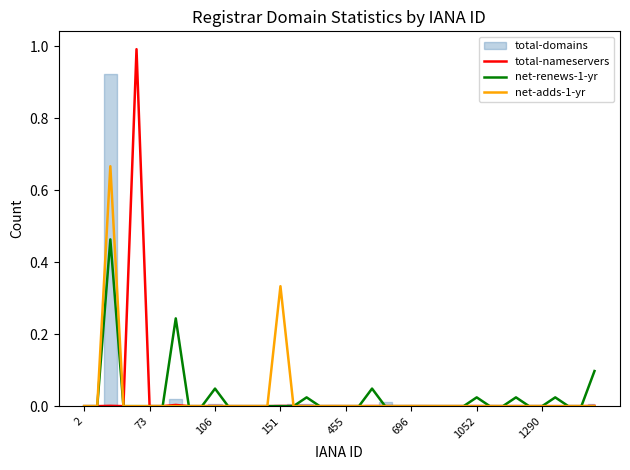

The net-adds-1-yr series shows 0.2 at 73. True or false?

False